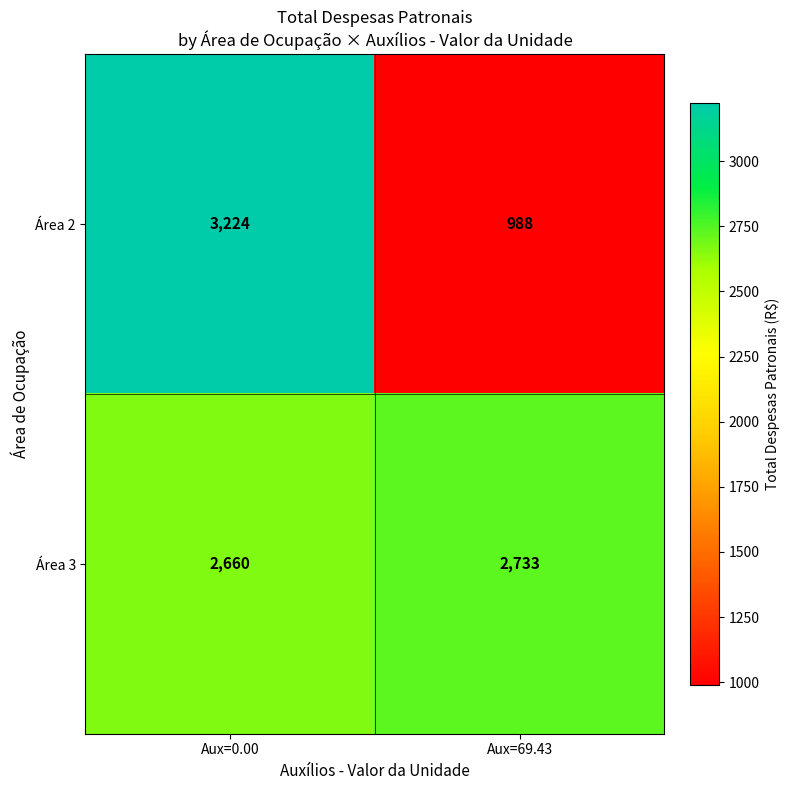

What is the difference between the maximum and minimum values in the Área 3 series?

73